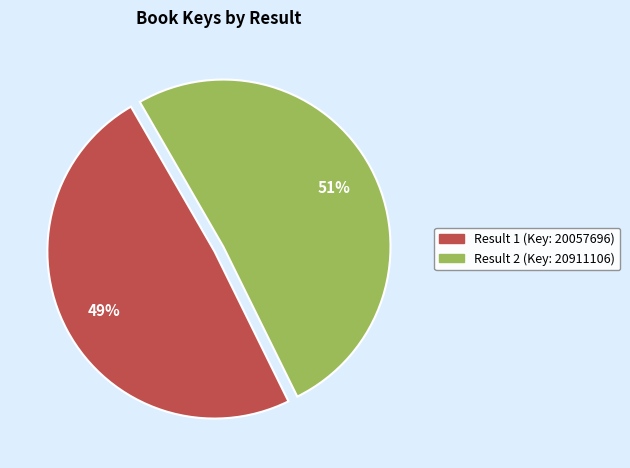

To the nearest percent, what is the difference between the largest and smallest slice percentages?

2%